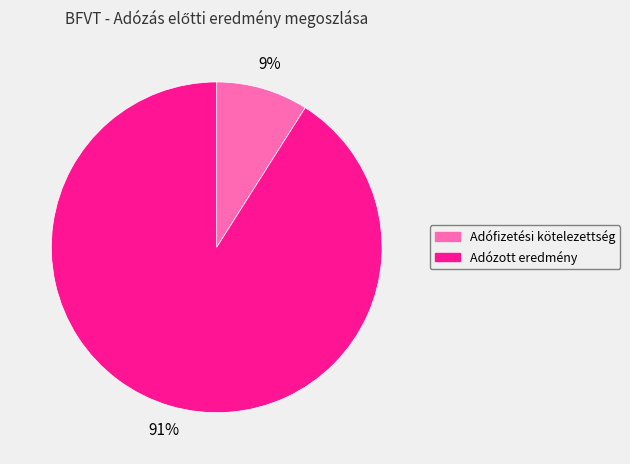

Which category has the smallest portion of the pie?

Adófizetési kötelezettség